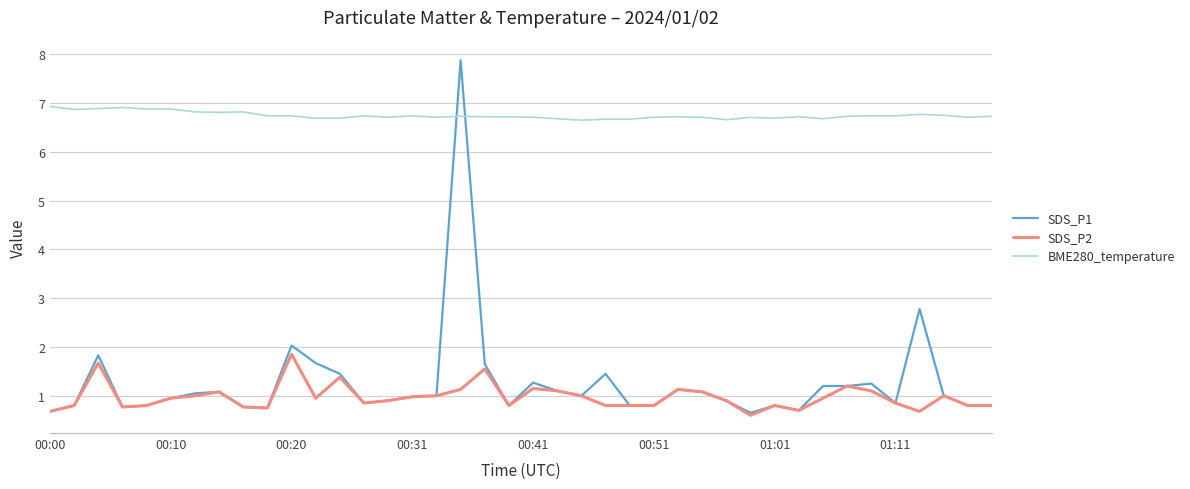

What is the minimum value for SDS_P2?

0.6